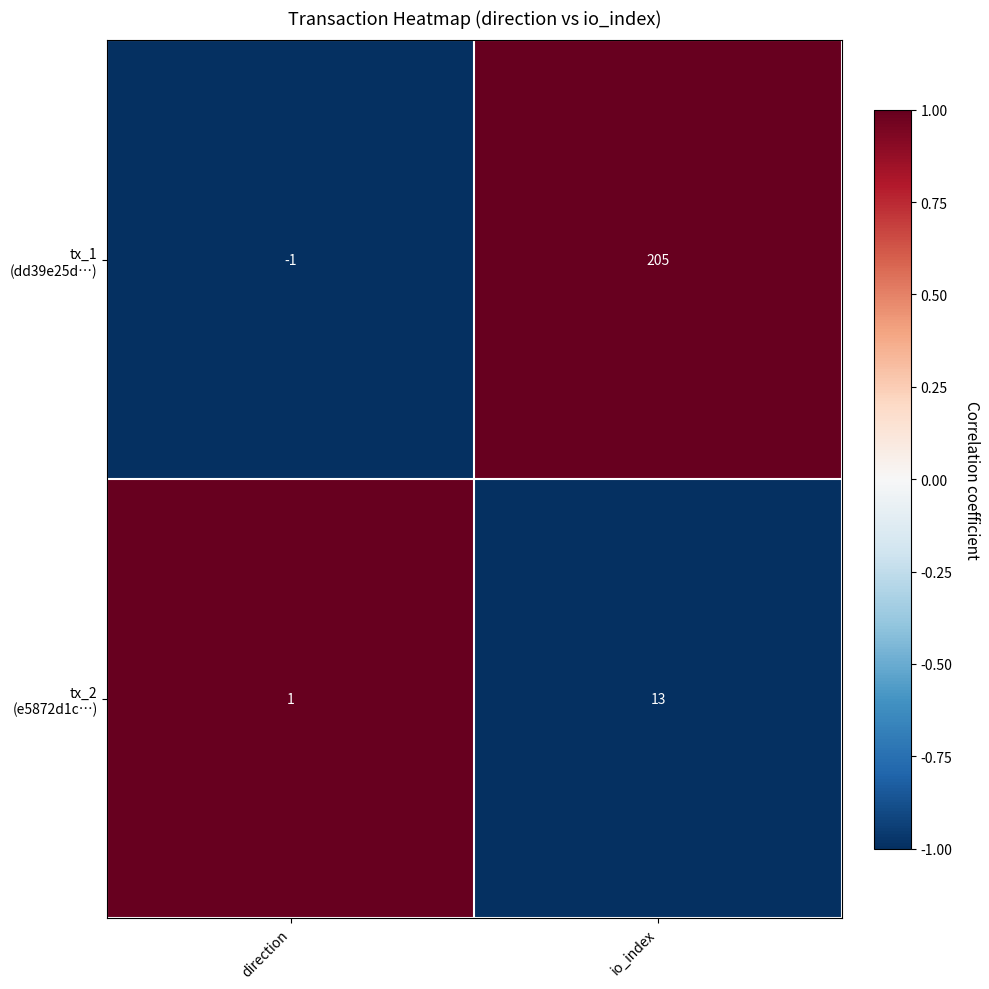

What is the difference between the highest and lowest values at io_index?

192